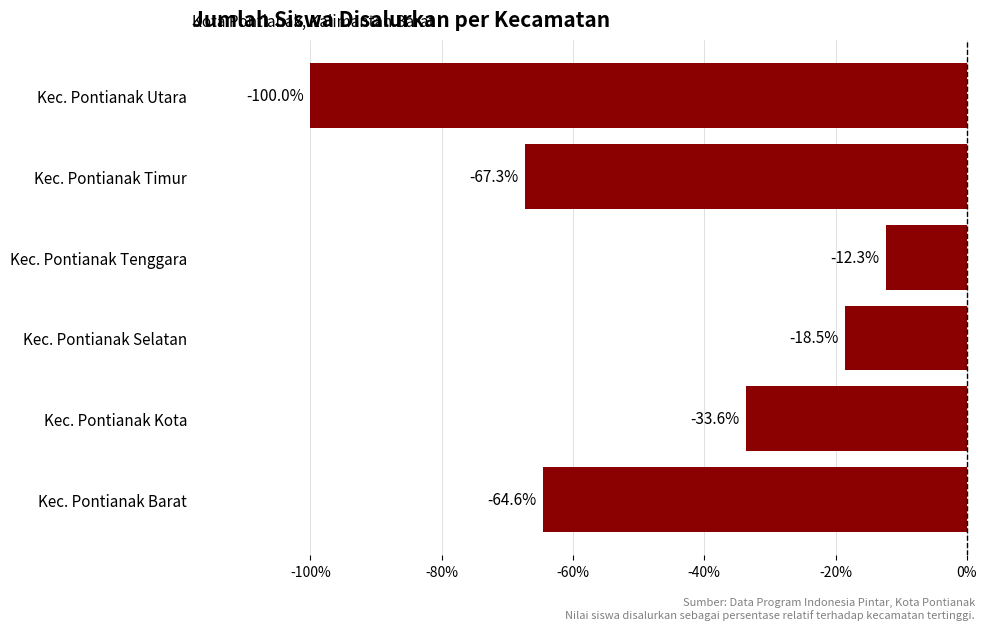

The chart shows a value of -47.8 at Kec. Pontianak Kota. True or false?

False